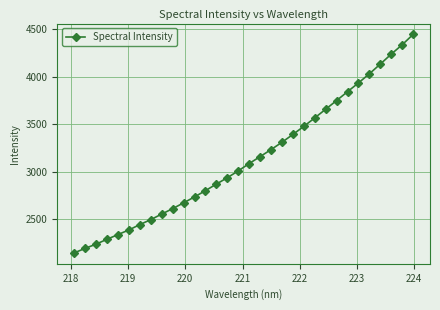

What is the sum of all values?

100339.2